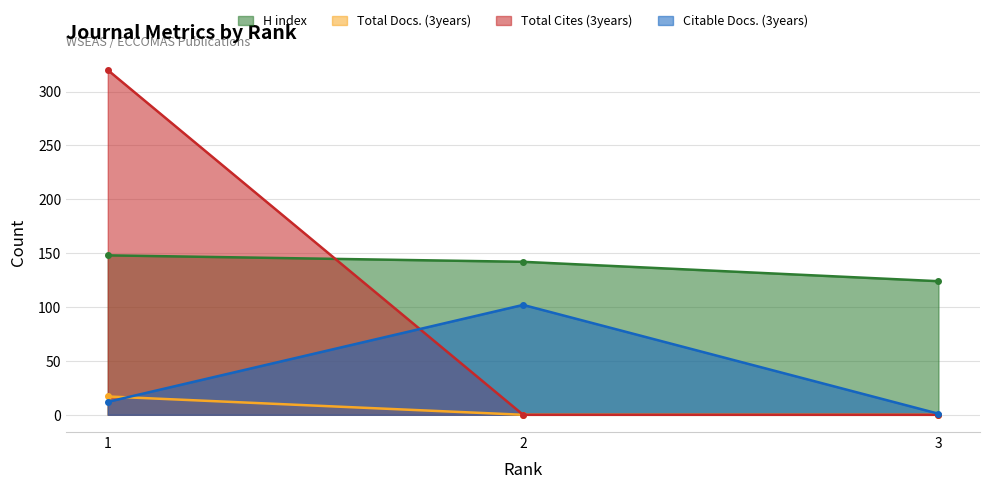

How many data points does each series have?

3